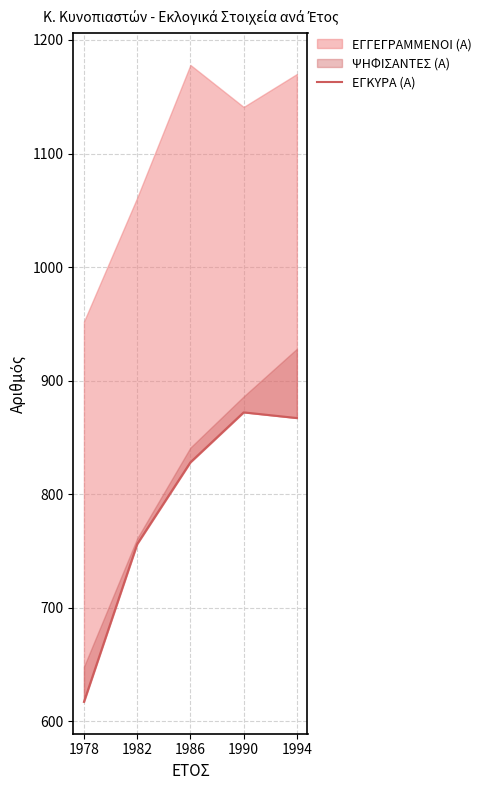

The chart shows a value of 617 at 1978. True or false?

True